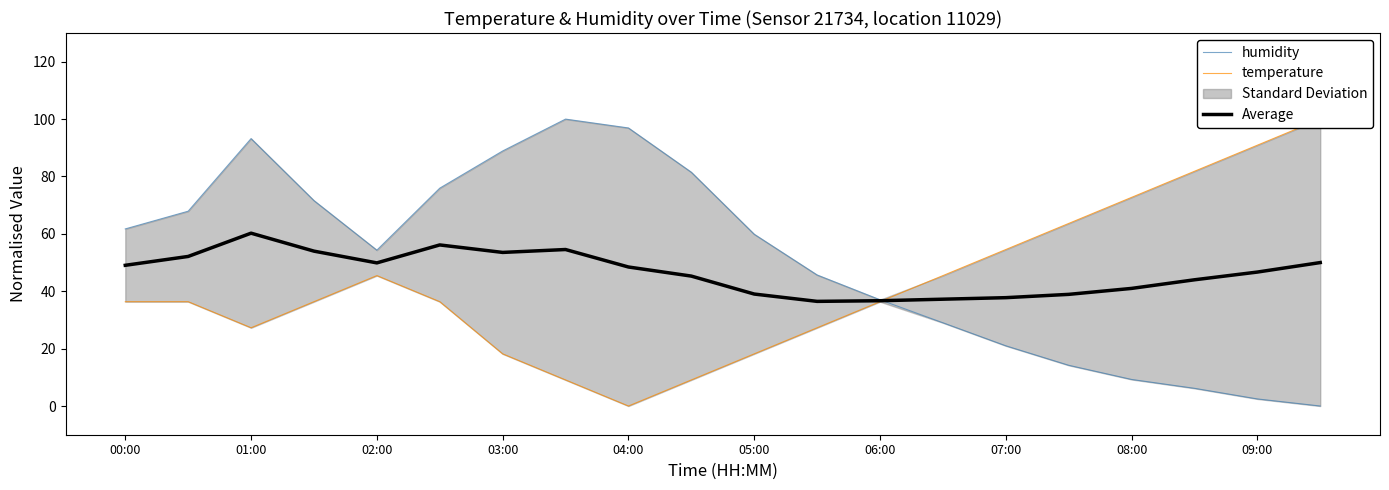

Reading left to right, what are all the values shown in this chart?

humidity: 61.7	67.9	93.2	71.6	54.3	75.9	88.9	100.0	96.9	81.5	59.9	45.7	37.0	29.0	21.0	14.2	9.3	6.2	2.5	0.0
temperature: 36.4	36.4	27.3	36.4	45.5	36.4	18.2	9.1	0.0	9.1	18.2	27.3	36.4	45.5	54.5	63.6	72.7	81.8	90.9	100.0
Average: 49.0	52.1	60.2	54.0	49.9	56.1	53.5	54.5	48.5	45.3	39.0	36.5	36.7	37.2	37.8	38.9	41.0	44.0	46.7	50.0